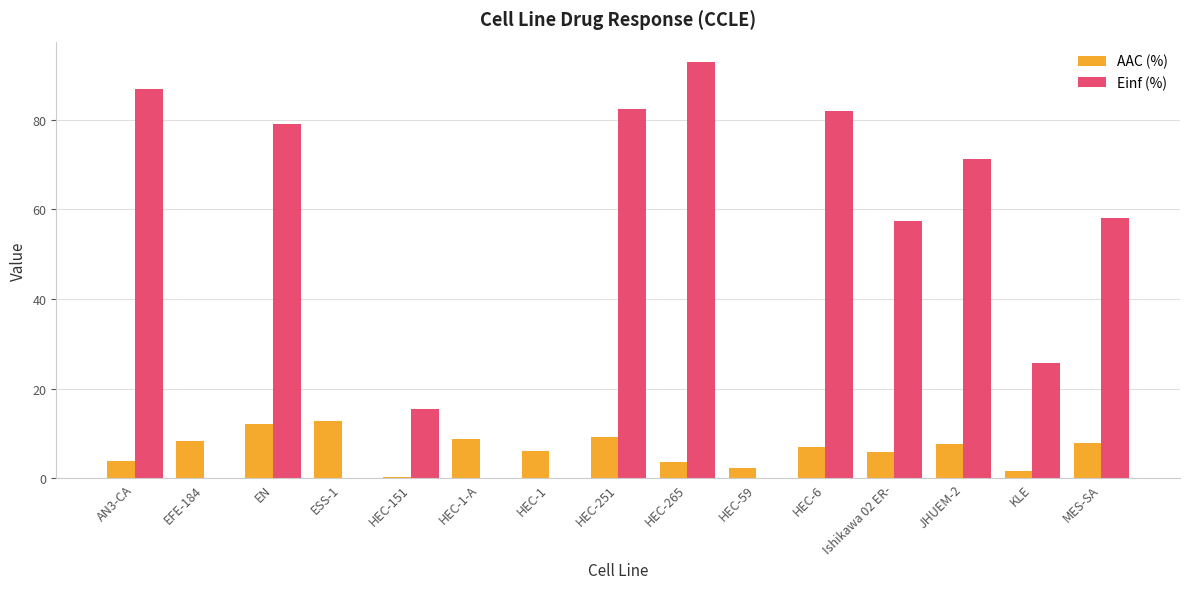

Where does the AAC (%) series first go above 7?

EFE-184